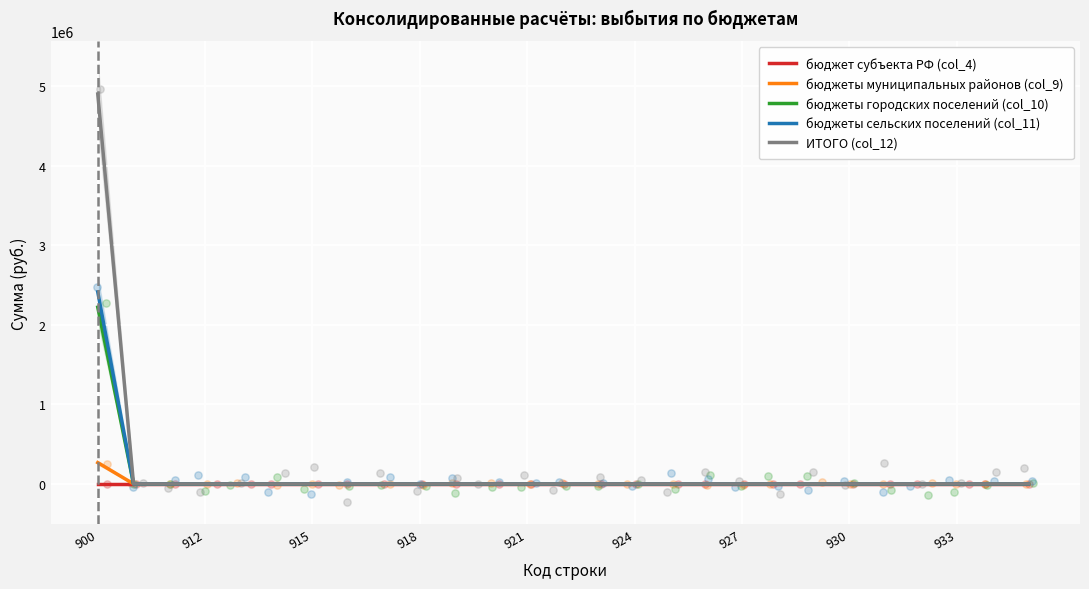

At which category is the sum across all series the highest?

900